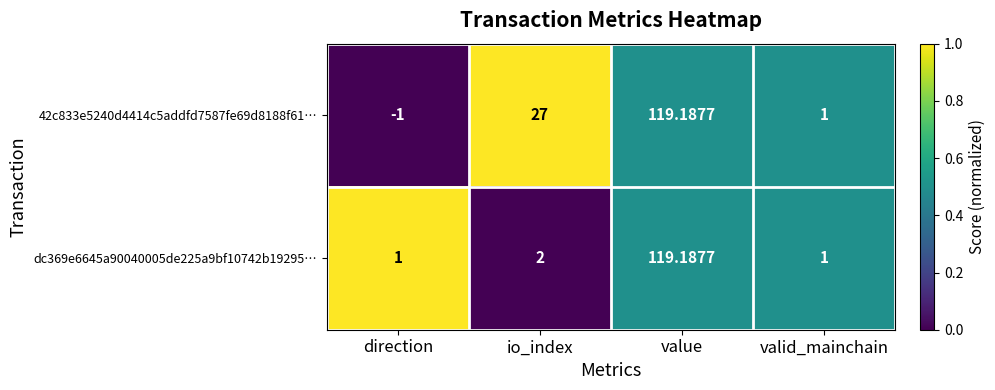

At how many categories does at least one series exceed 0?

4